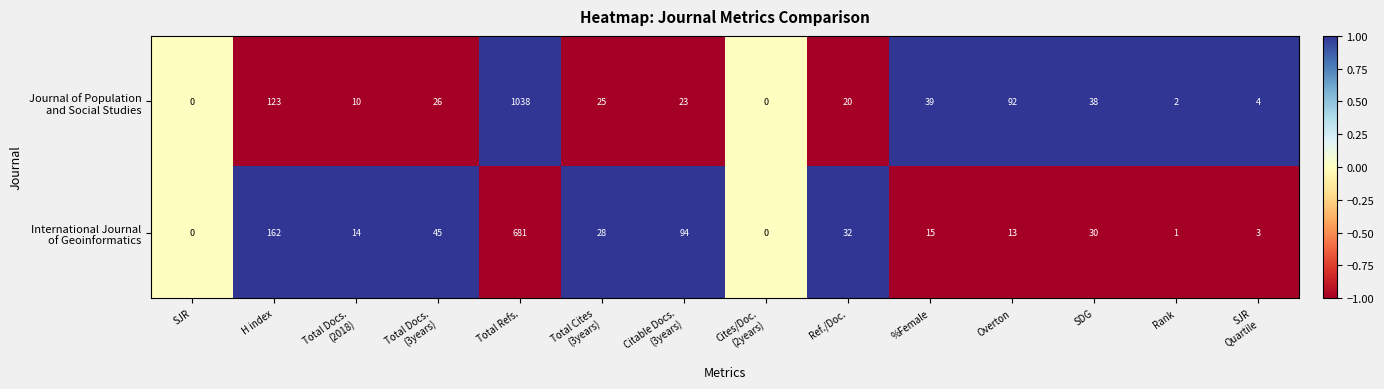

At which category is the sum across all series the highest?

Total Refs.